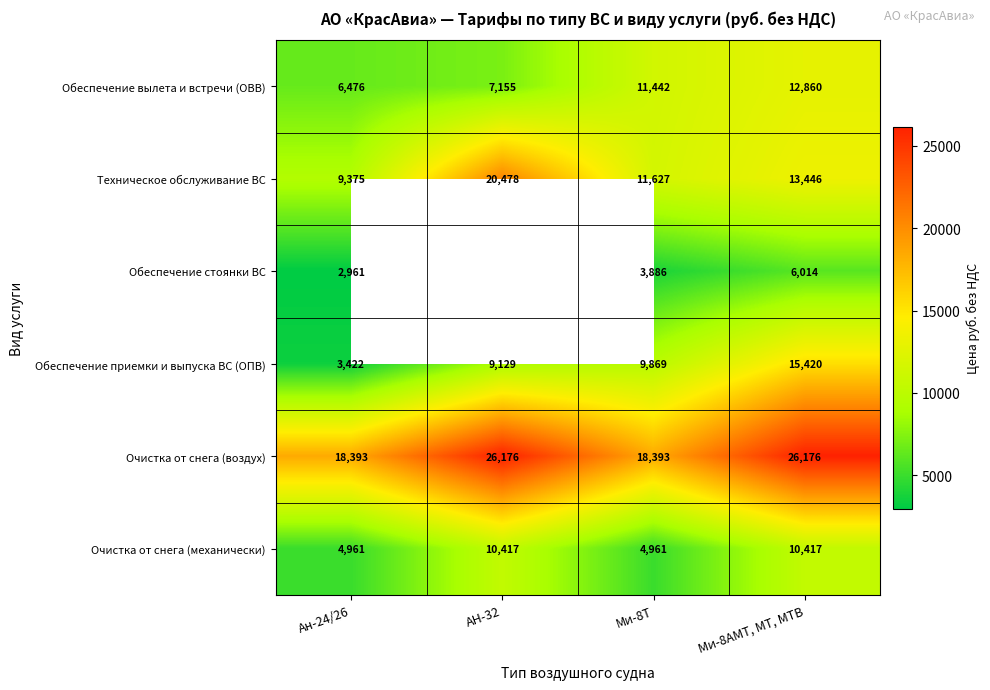

What is the difference between the maximum and second lowest values in the Обеспечение приемки и выпуска ВС (ОПВ) series?

6291.0